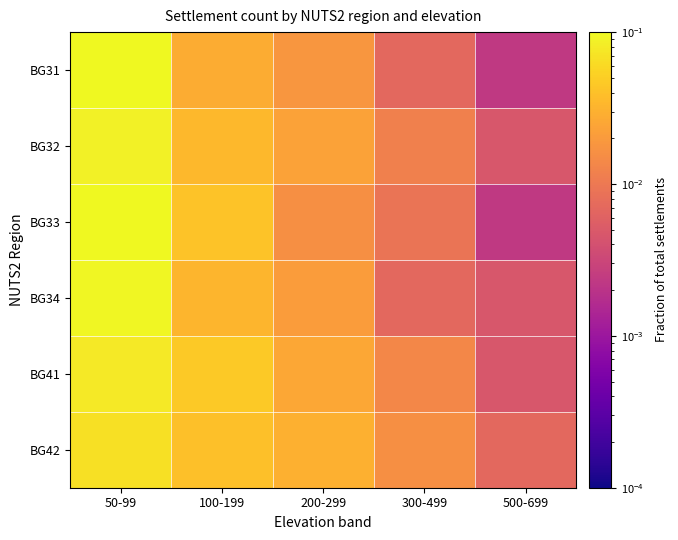

What is the total value across all series at 300-499?

0.1